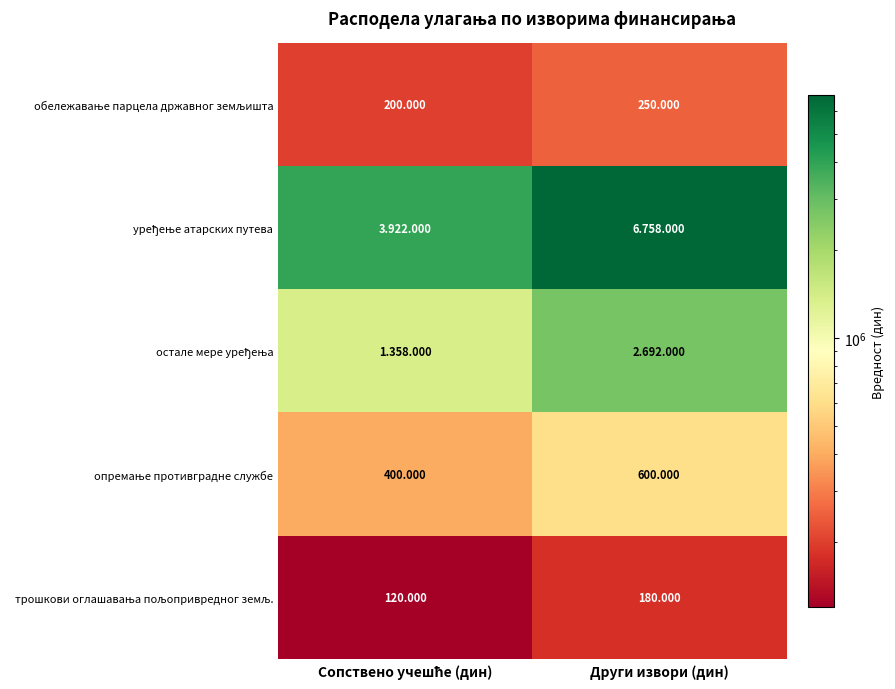

What is the spread (max minus min) of values at Сопствено учешће (дин)?

3802000